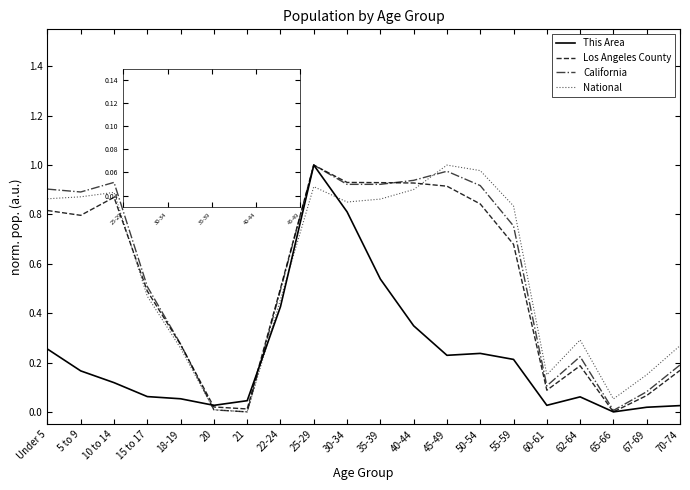

The value of California at 30-34 is 0.5. True or false?

False